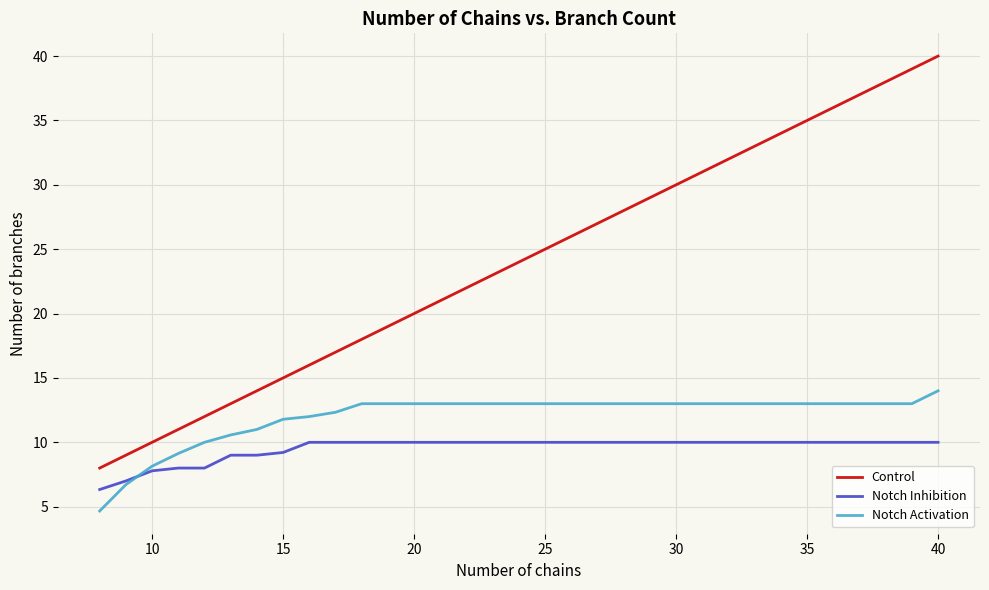

Rank the series by their maximum value, from highest to lowest.

Control, Notch Activation, Notch Inhibition